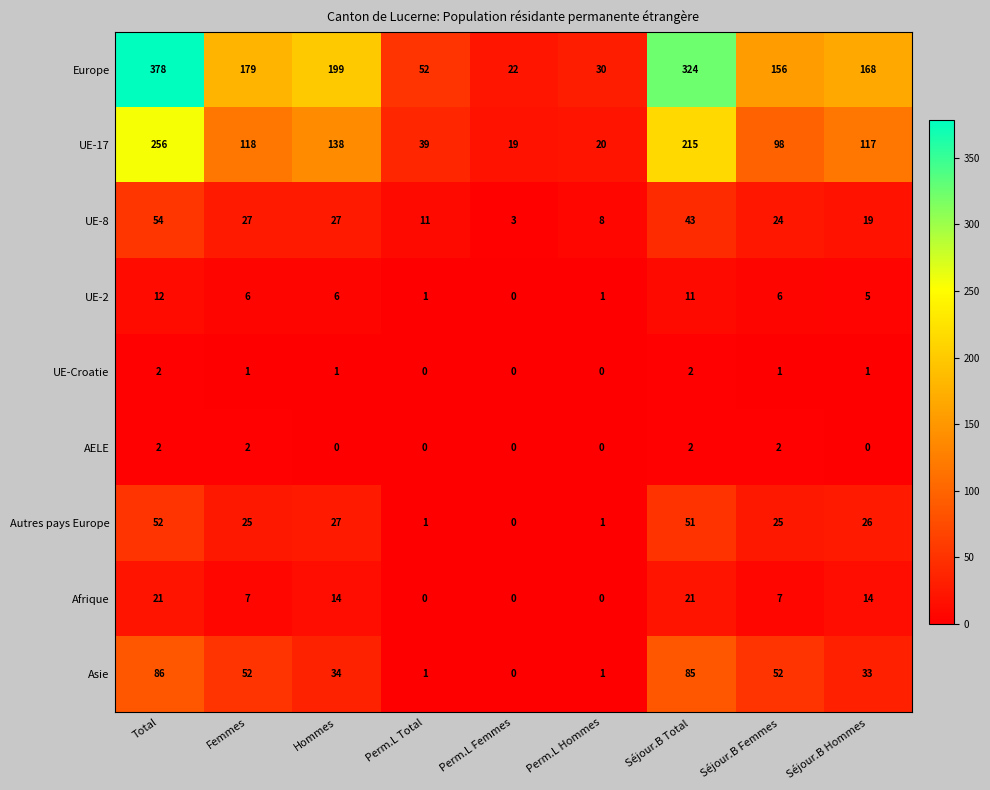

What is the sum of the UE-17 values at Hommes and Femmes?

256